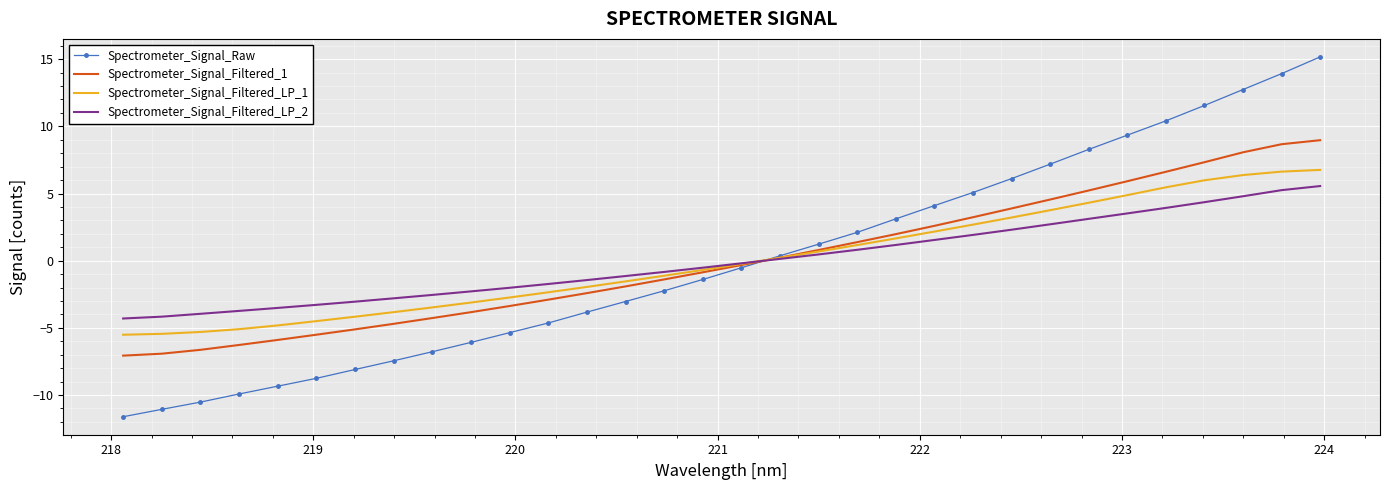

How many intersections are there between Spectrometer_Signal_Raw and Spectrometer_Signal_Filtered_LP_2?

1